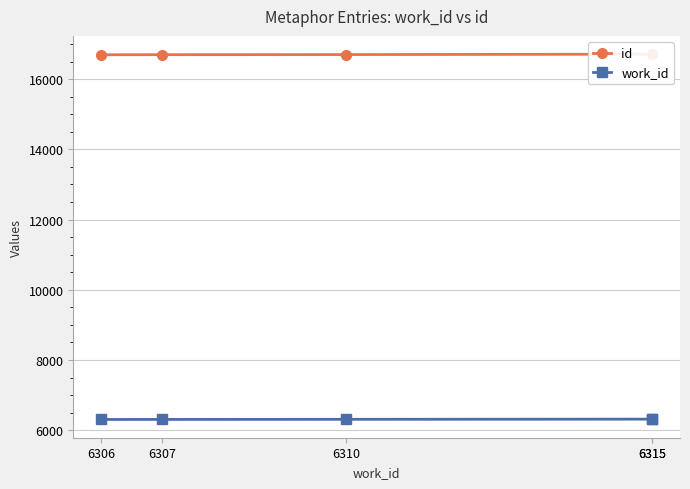

What is the difference between the id values at 6315 and 6306?

16